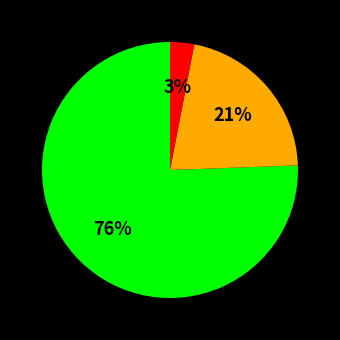

To the nearest percent, what is the difference between the largest and smallest slice percentages?

73%